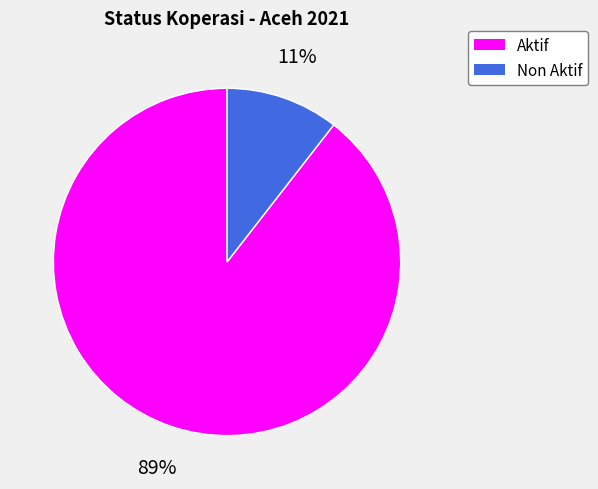

How many segments does this pie chart have?

2